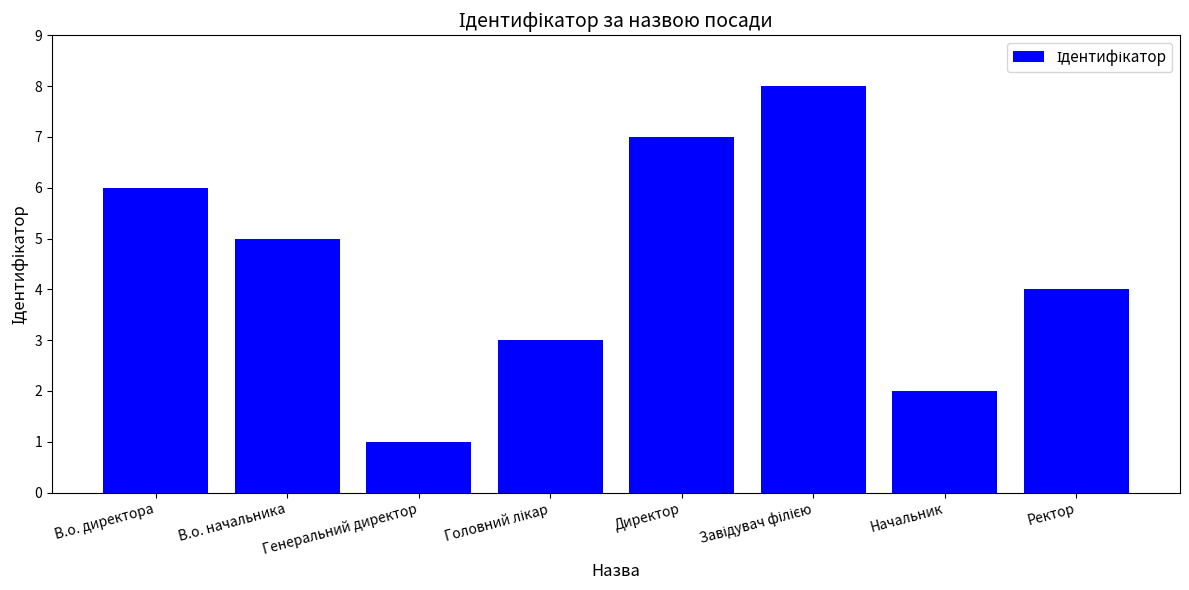

Read the value at Директор.

7